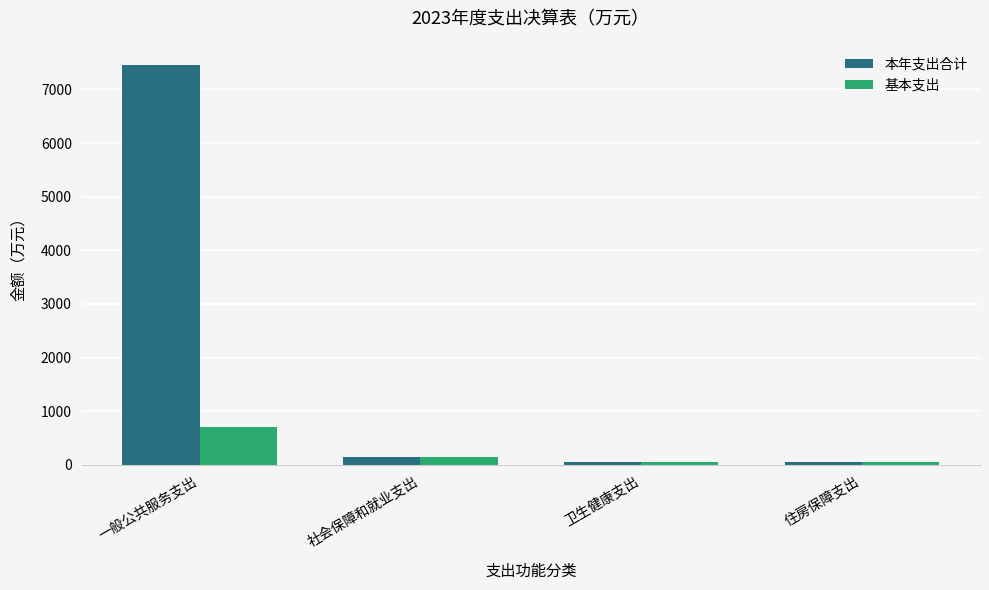

The 本年支出合计 series shows 7458.9 at 一般公共服务支出. True or false?

True